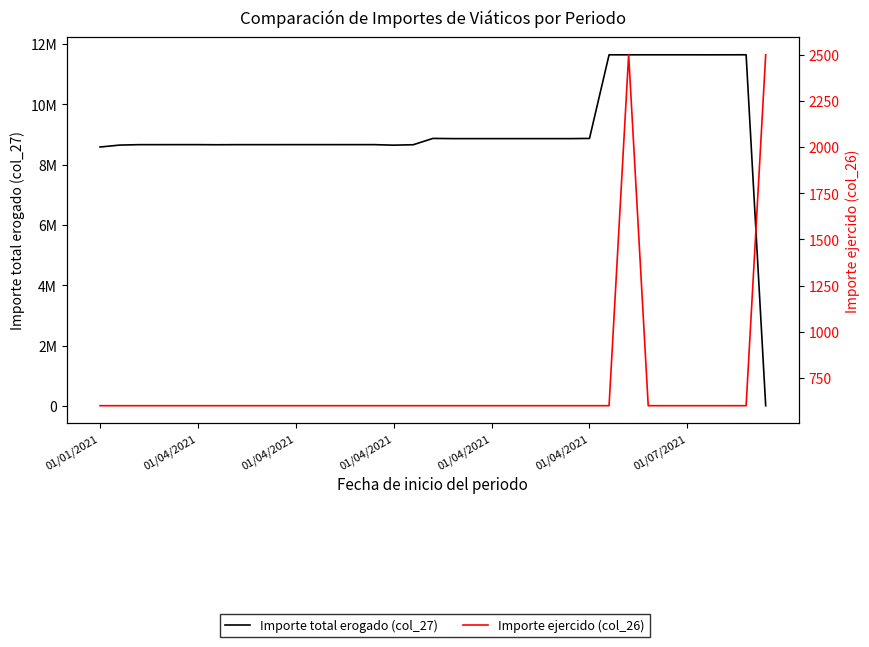

Where is the first local maximum for Importe ejercido (col_26)?

27